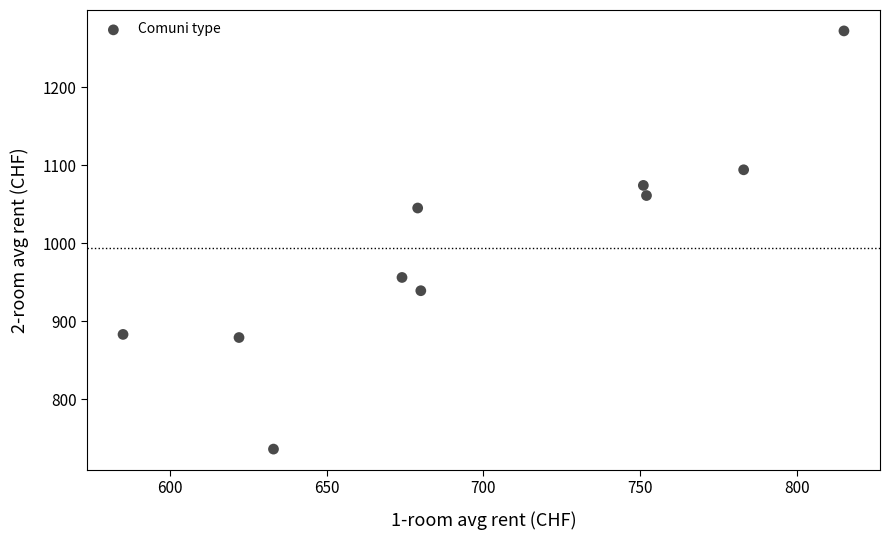

What is the average Y value?

994